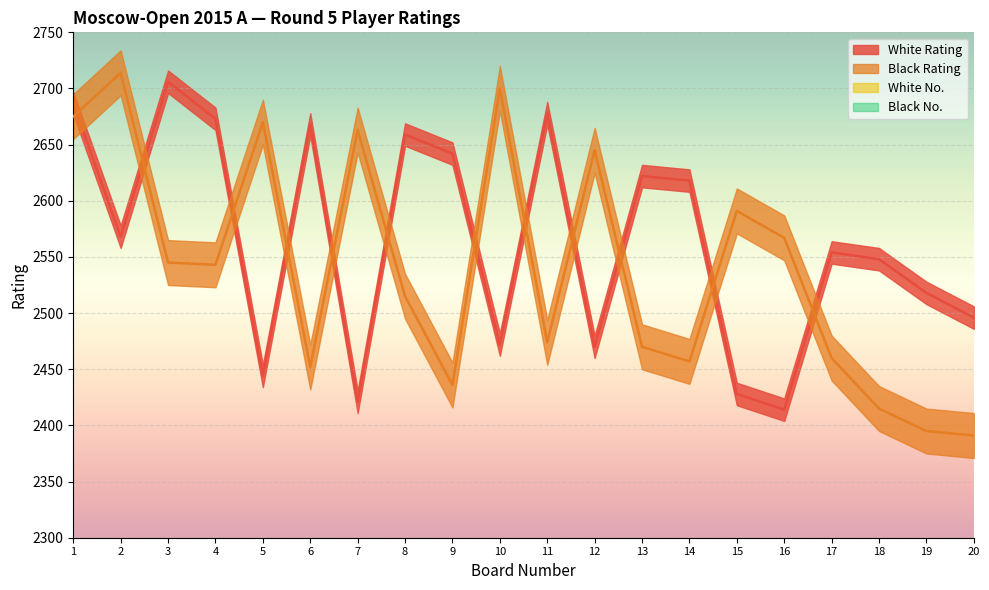

List the series in order of their peak value, lowest first.

White No., Black No., White Rating, Black Rating